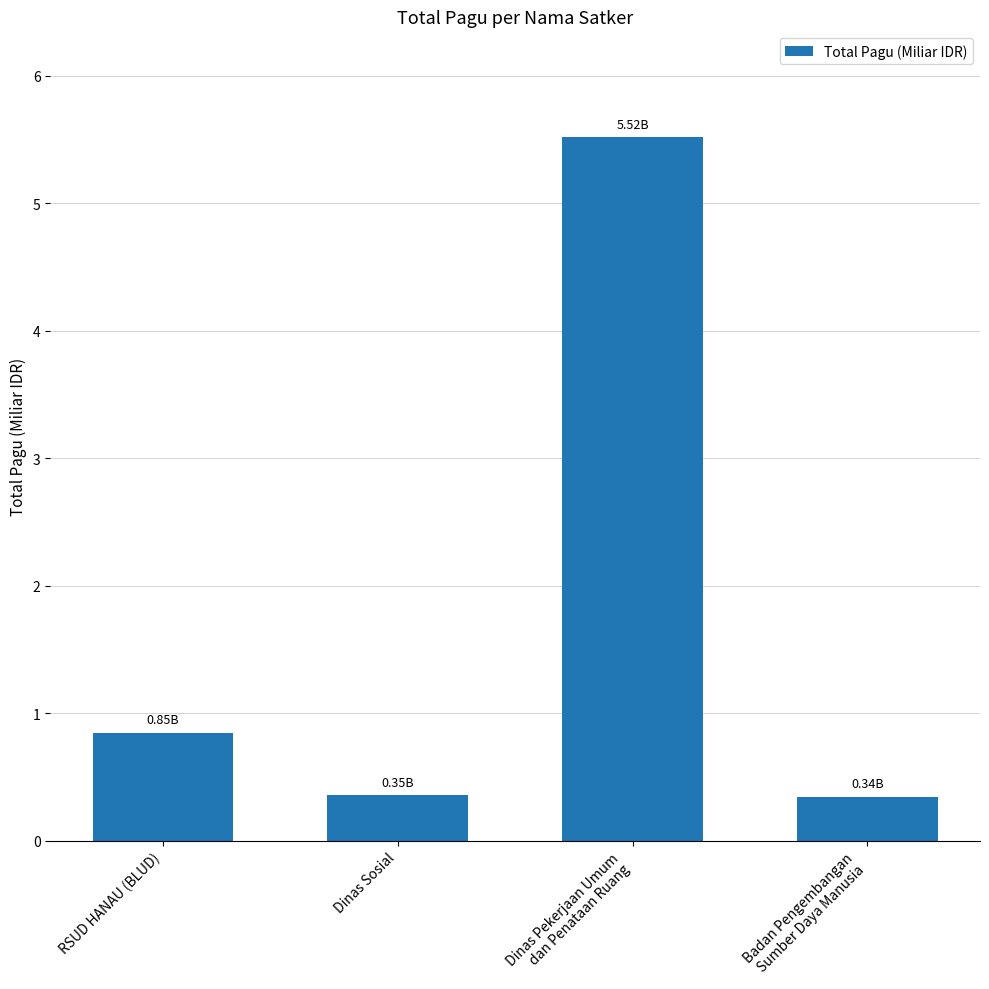

What is the average value?

1.8